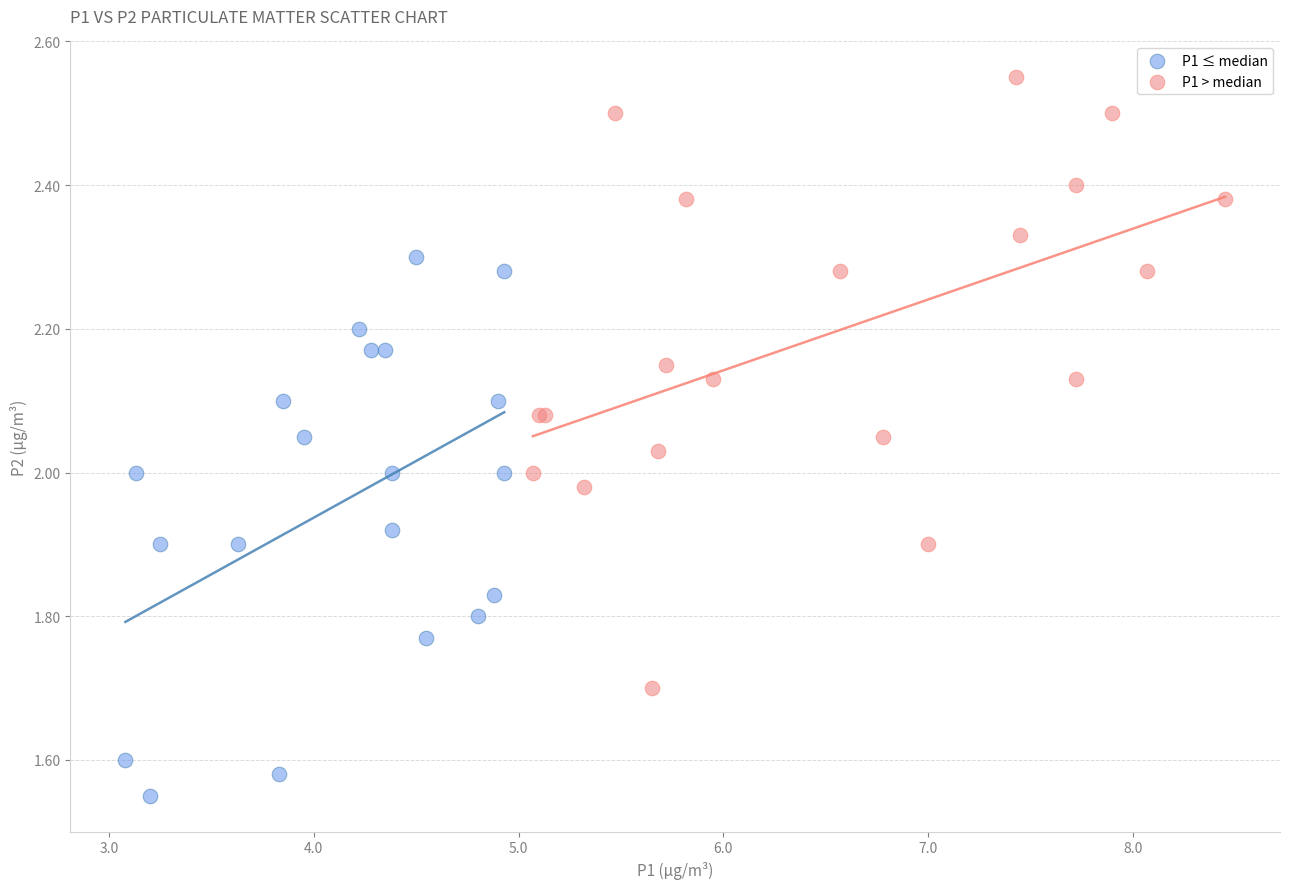

Which series contains the highest Y value?

P1 > median